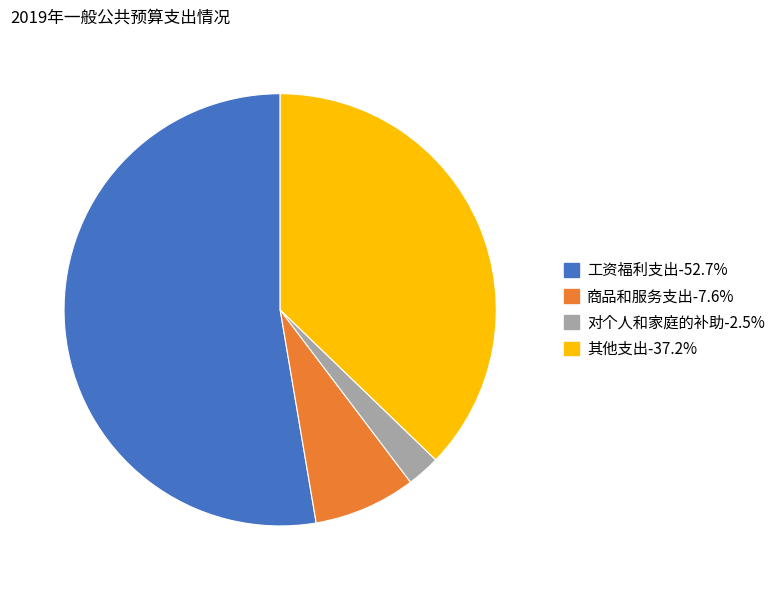

Between 其他支出 and 商品和服务支出, which is larger?

其他支出